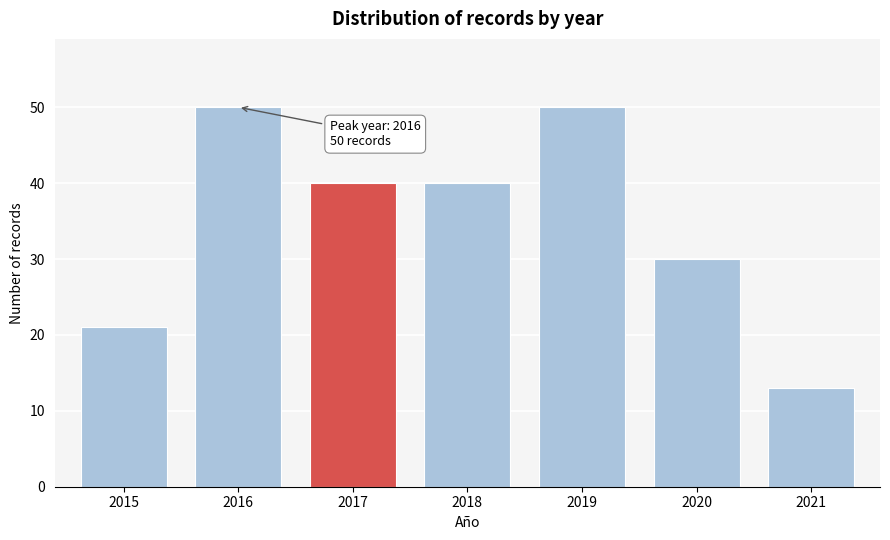

Reading left to right, list all the values displayed in this chart.

2015=21	2016=50	2017=40	2018=40	2019=50	2020=30	2021=13